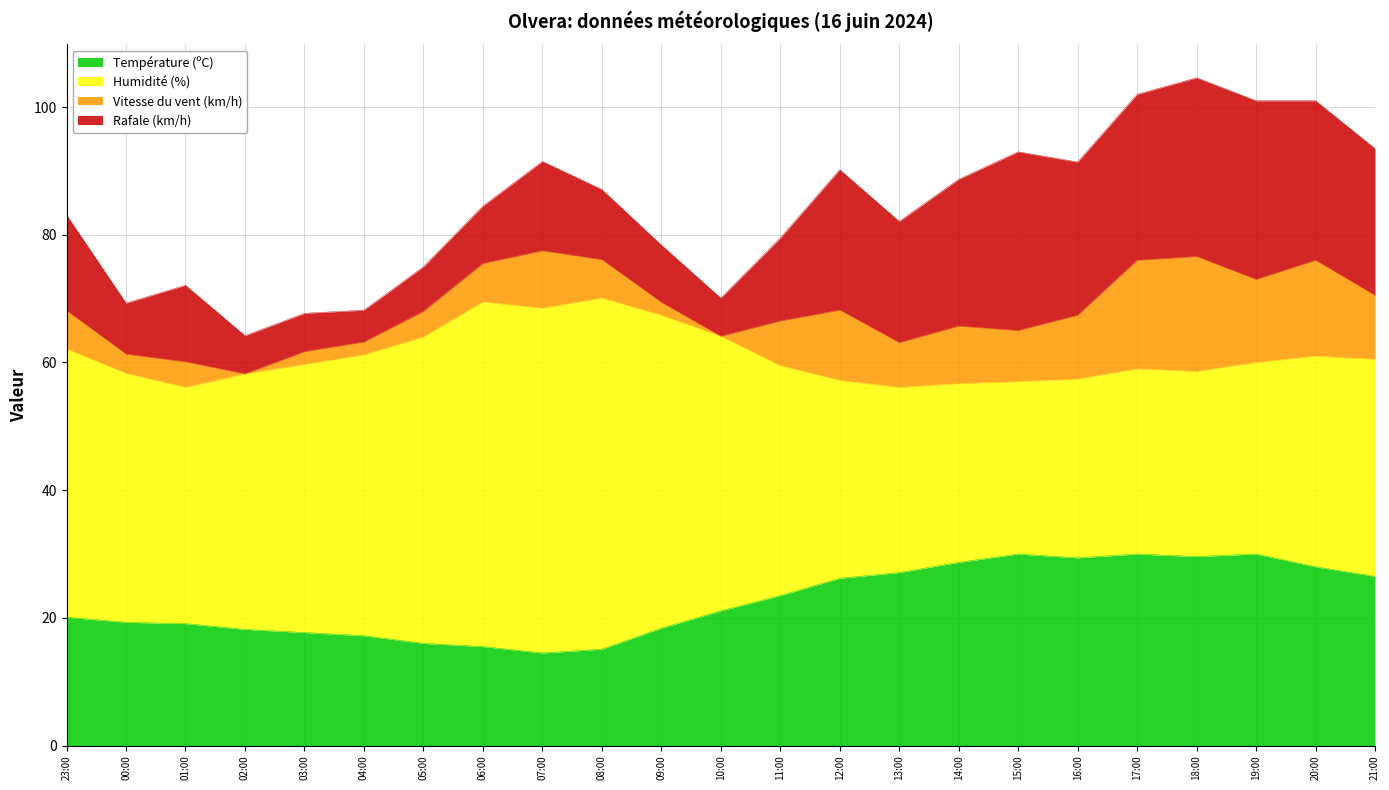

Count the number of categories in the chart.

23